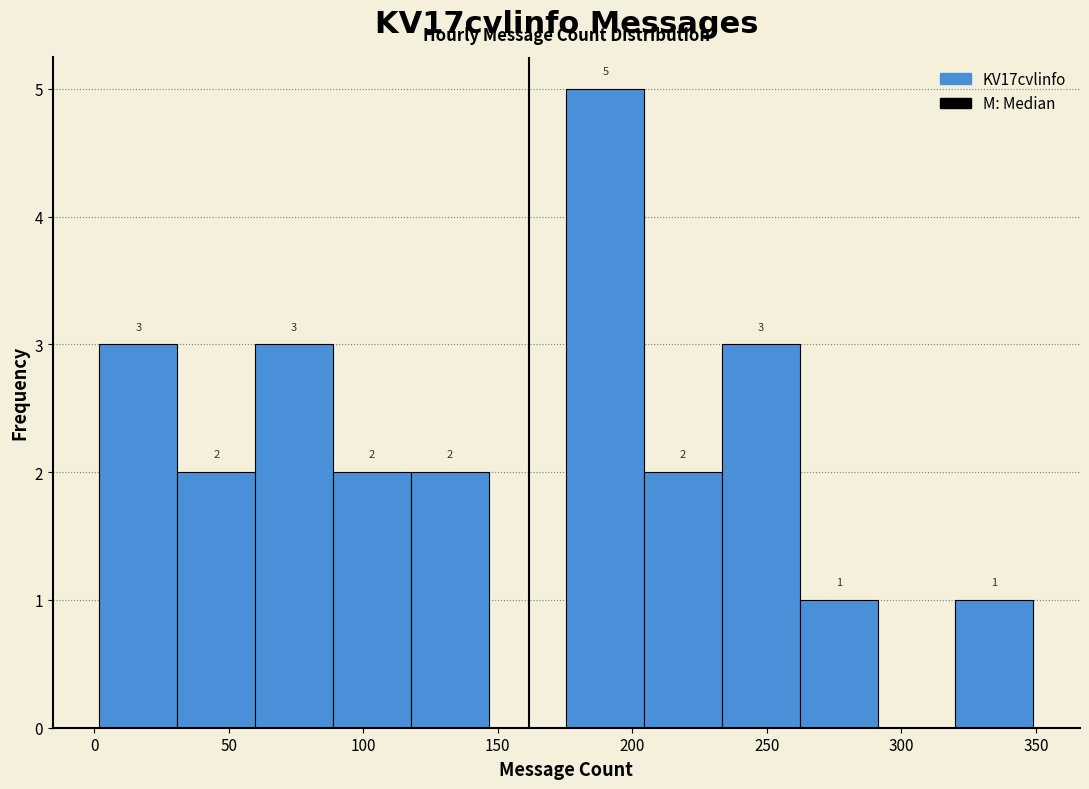

Which range on the x-axis has the tallest bar?

175 to 205